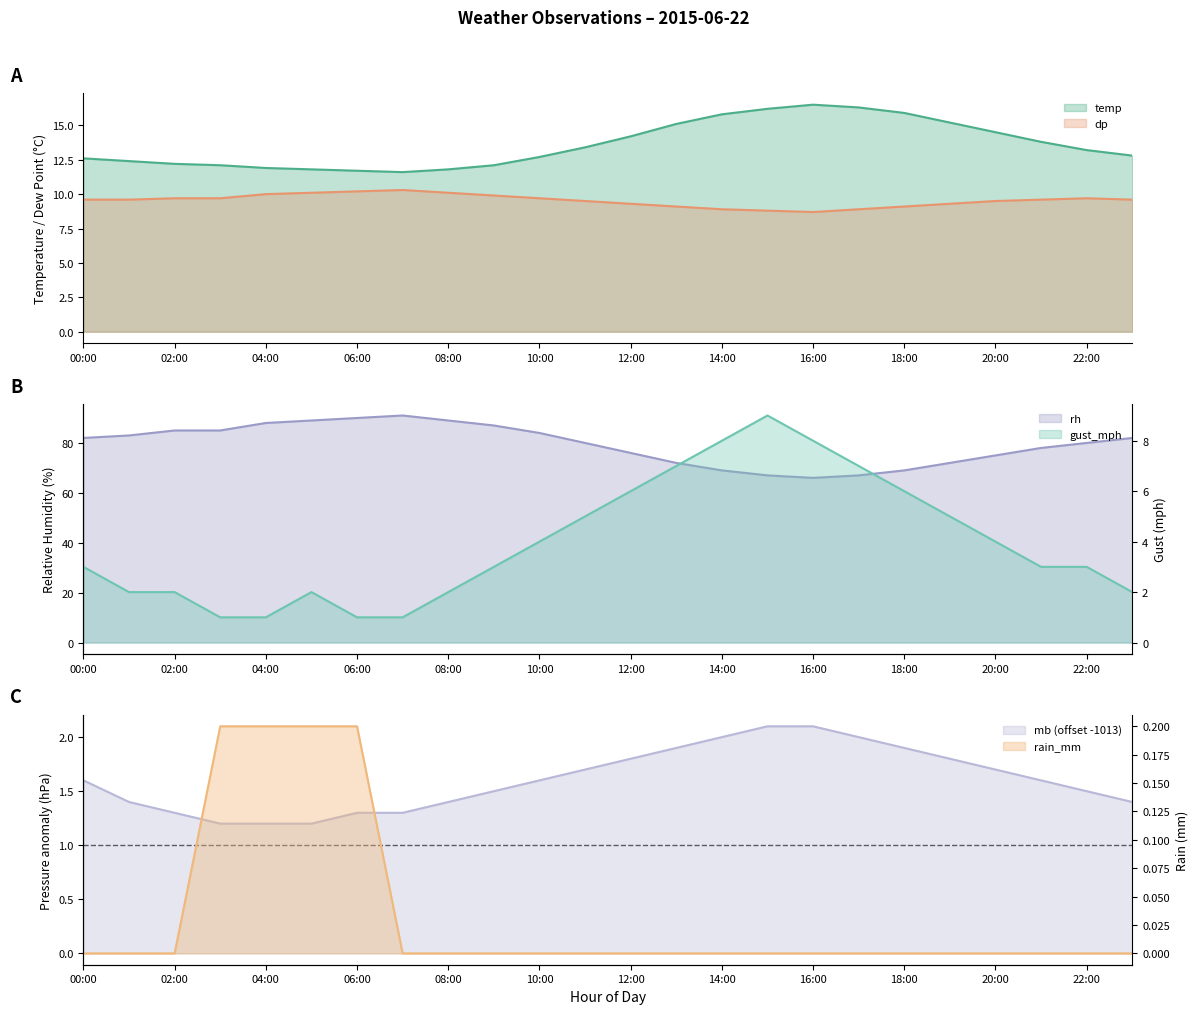

Does the chart have visible grid lines?

No